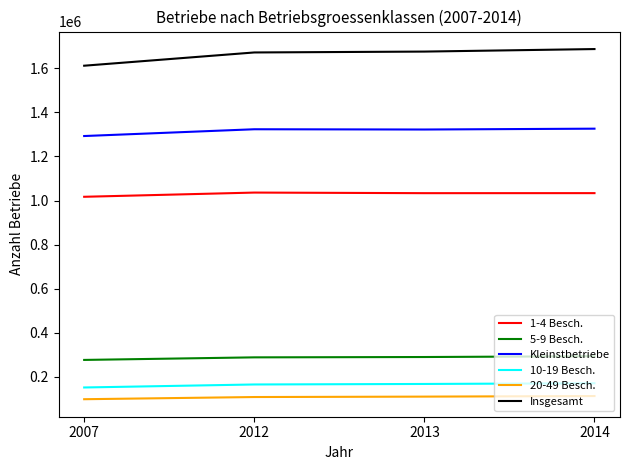

Which series has the largest total across all categories?

Insgesamt